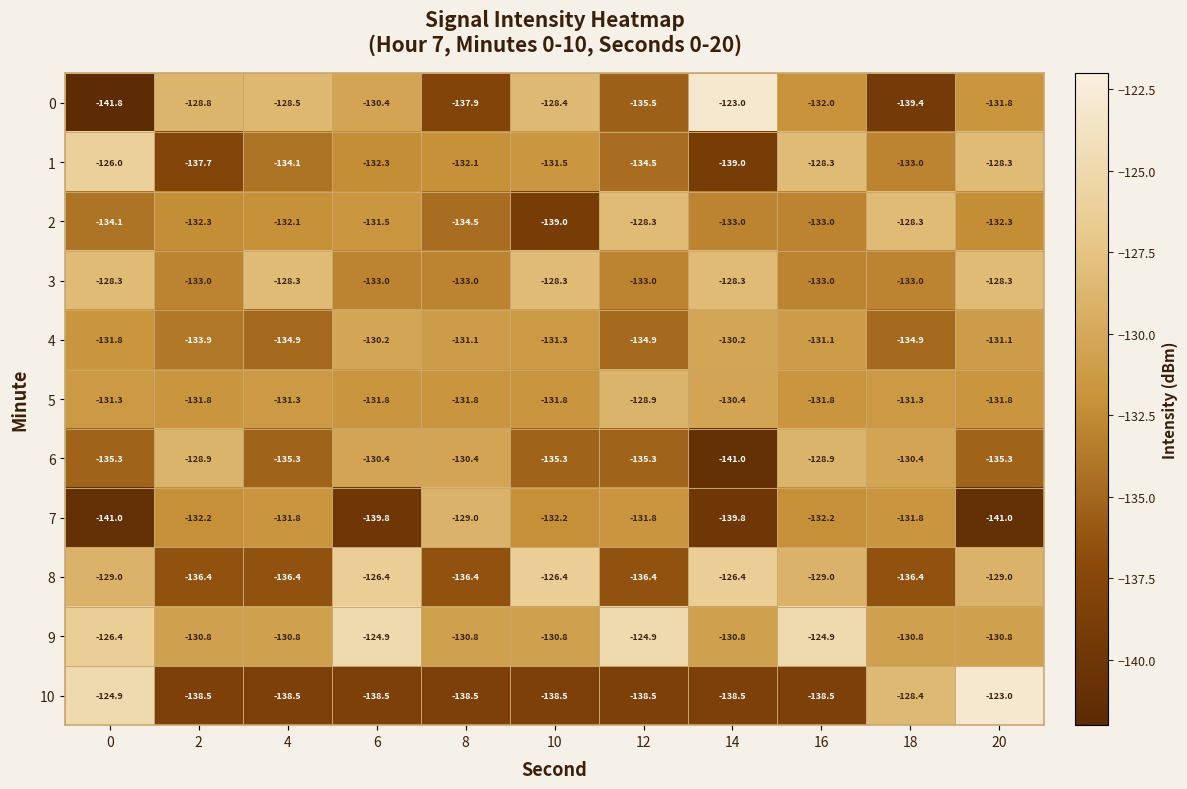

The 5 series shows -230.3 at 10. True or false?

False